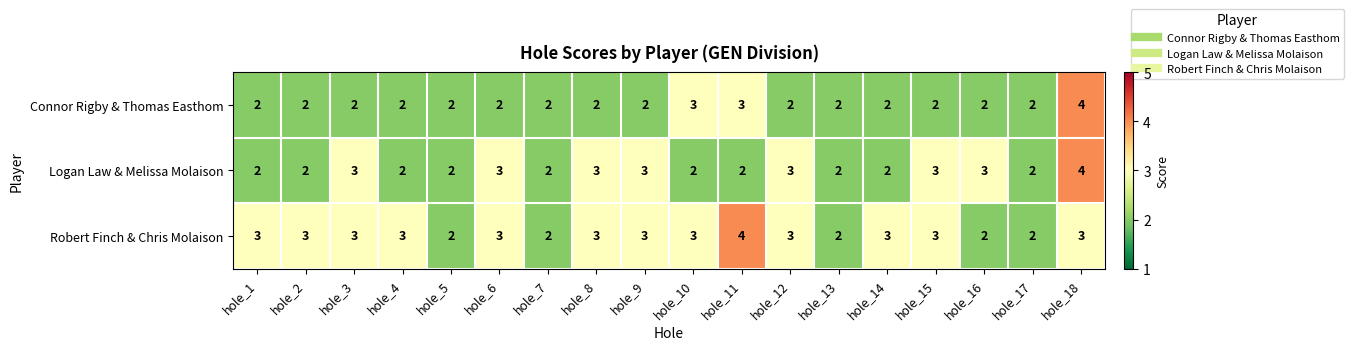

What is the spread (max minus min) of values at hole_2?

1